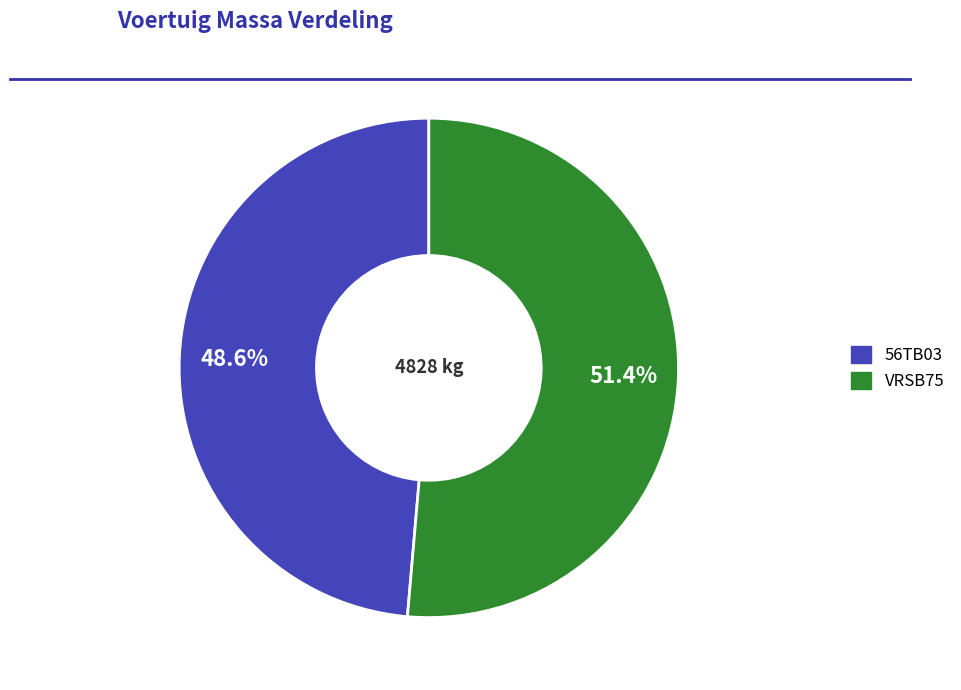

Rank the categories by value from highest to lowest.

VRSB75, 56TB03